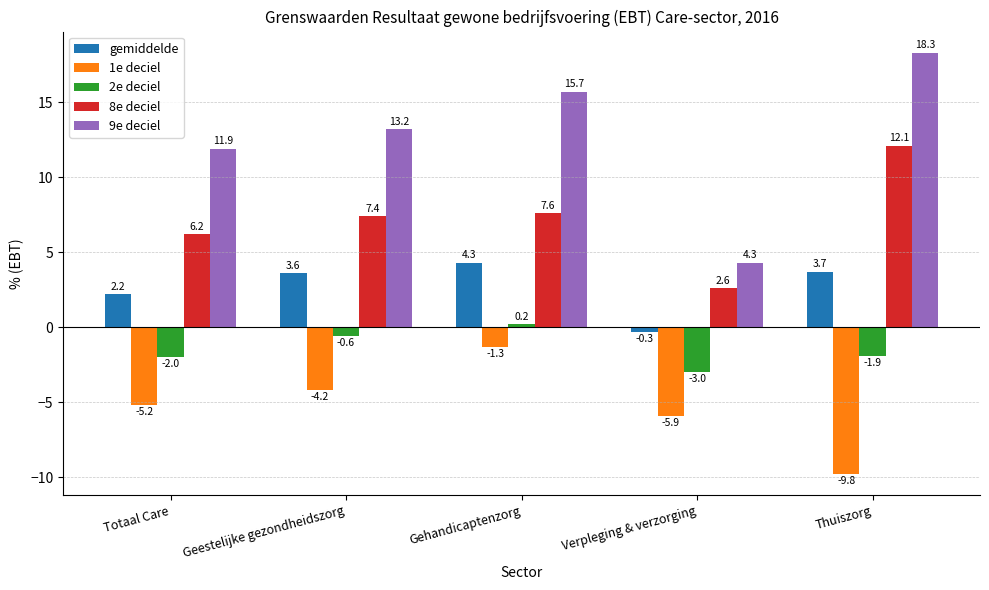

At which category does the chart reach its peak across all series?

Thuiszorg